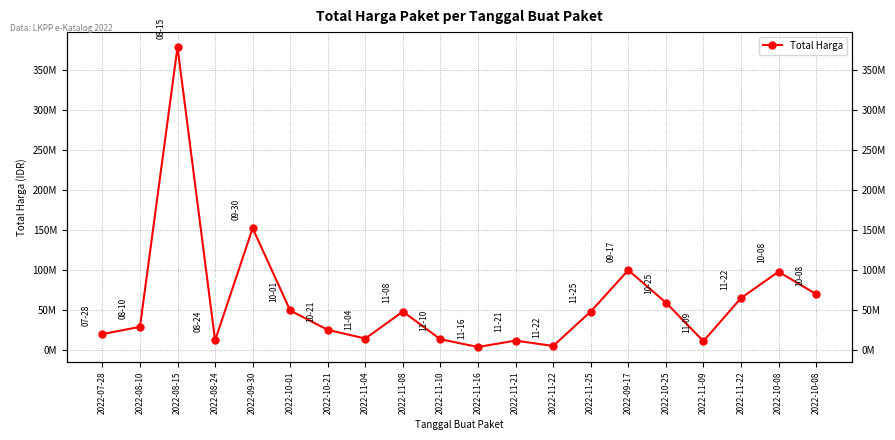

The value at 2022-10-21 is 25200000. True or false?

True